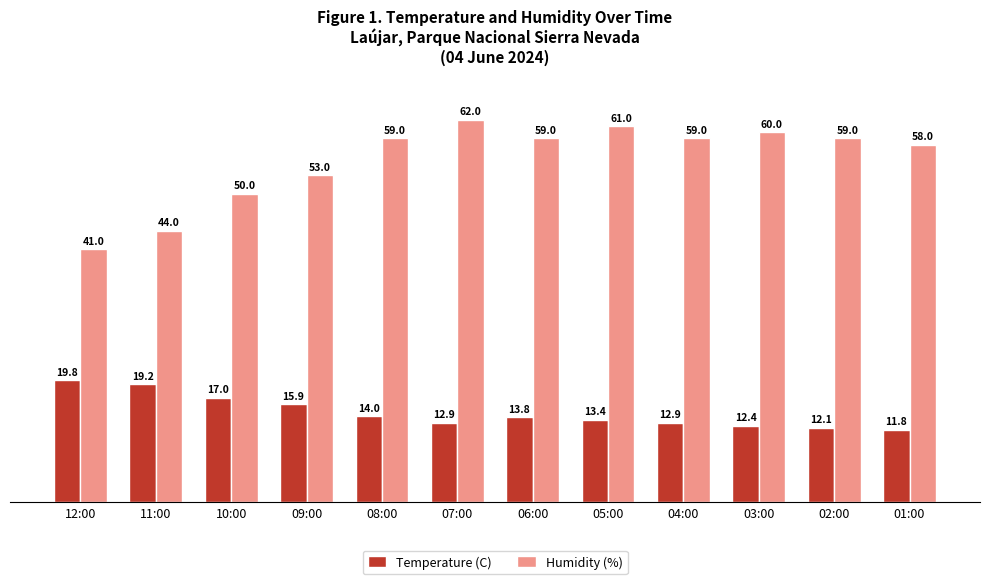

What is the average value of the Temperature (C) series?

14.6